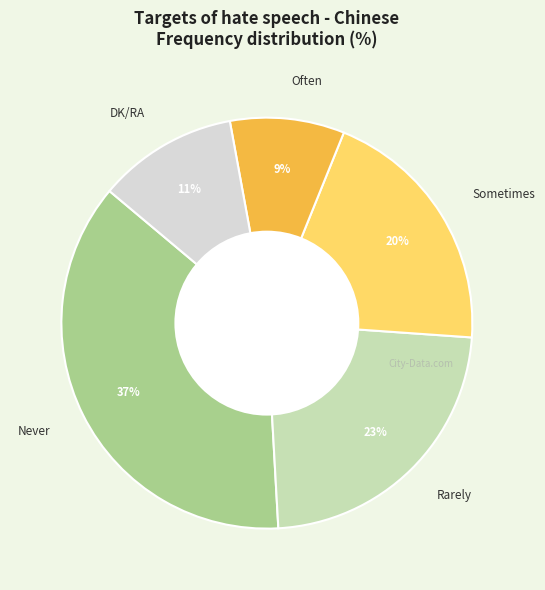

What percentage is the Often slice, to the nearest percent?

9%